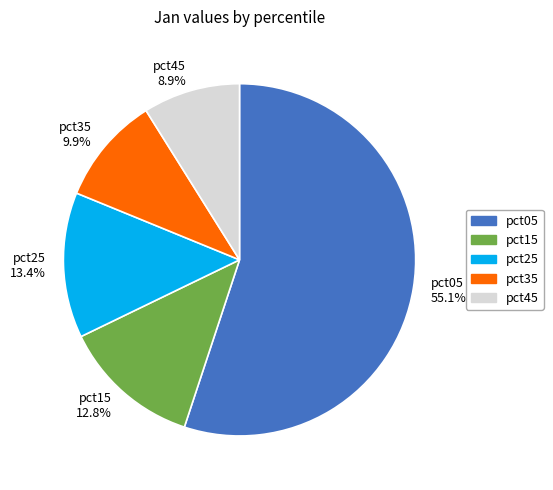

To the nearest percent, what is the average slice percentage?

20%